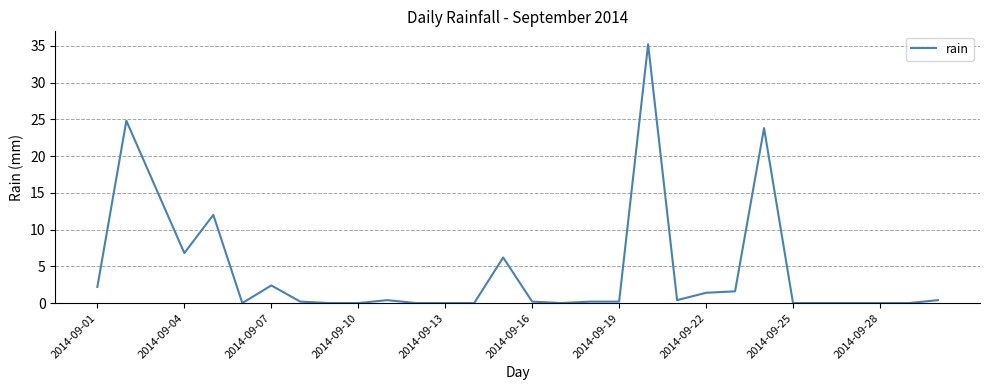

How many lines are shown in the chart?

1